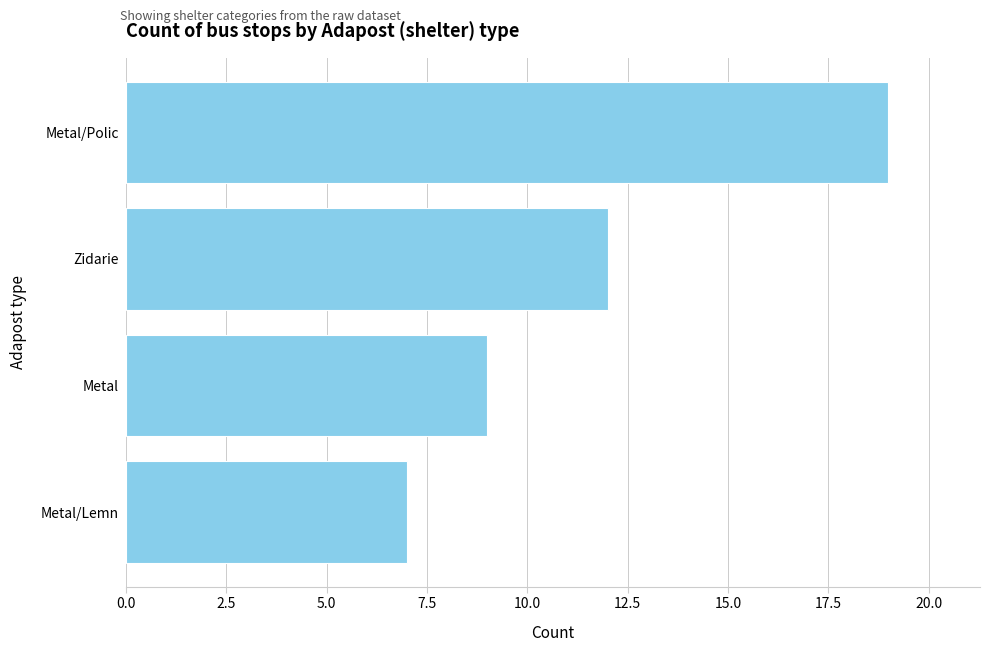

Where is the data nearest to the value 13?

Zidarie